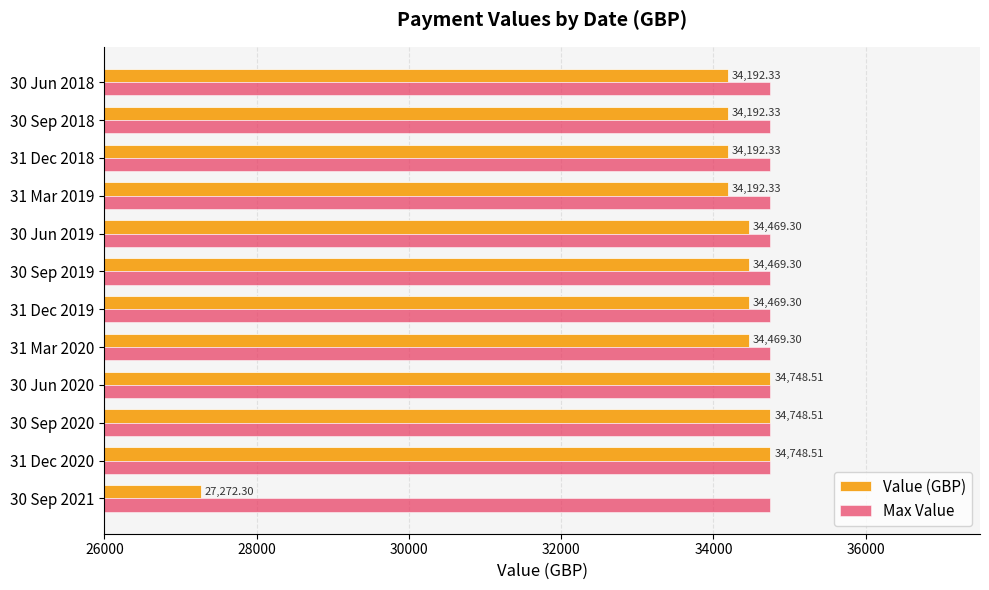

List the series in order of their overall mean, highest first.

Max Value, Value (GBP)